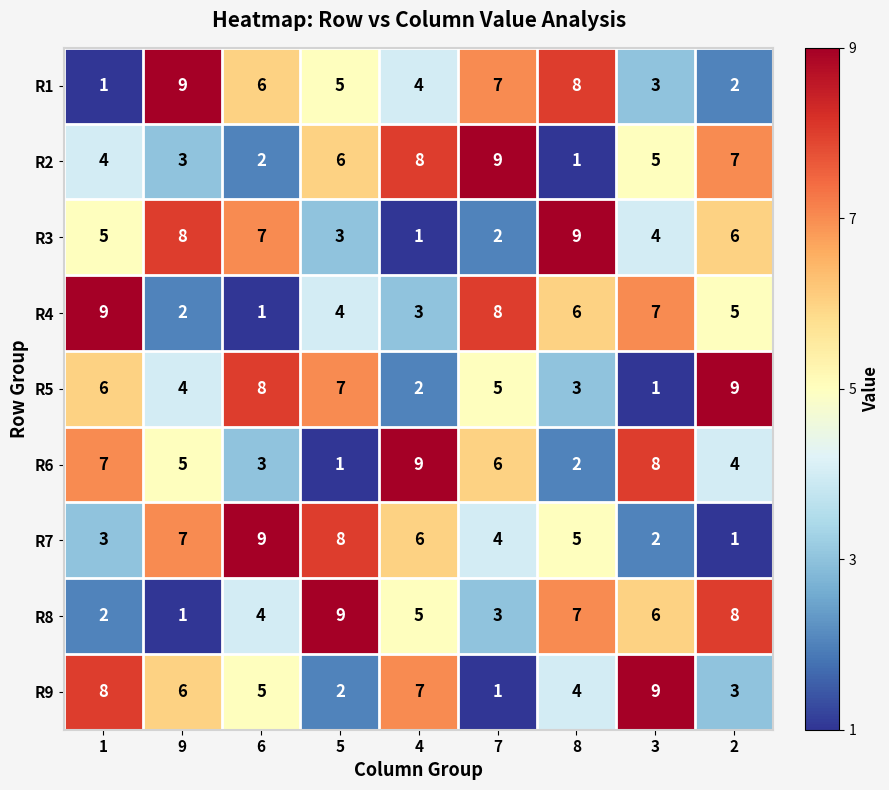

True or false: R6 has a value of 2 at 8.

True